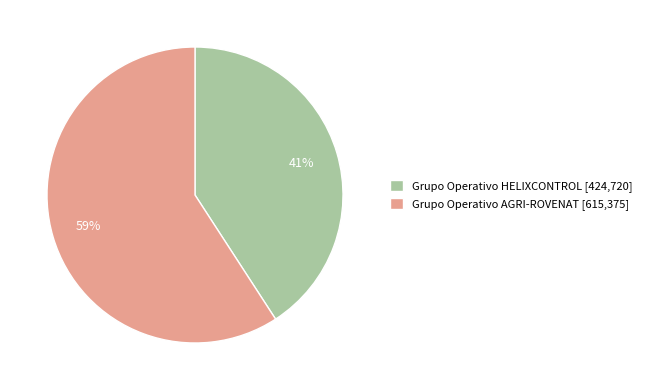

Combined, do Grupo Operativo HELIXCONTROL and Grupo Operativo AGRI-ROVENAT account for over 50%?

Yes